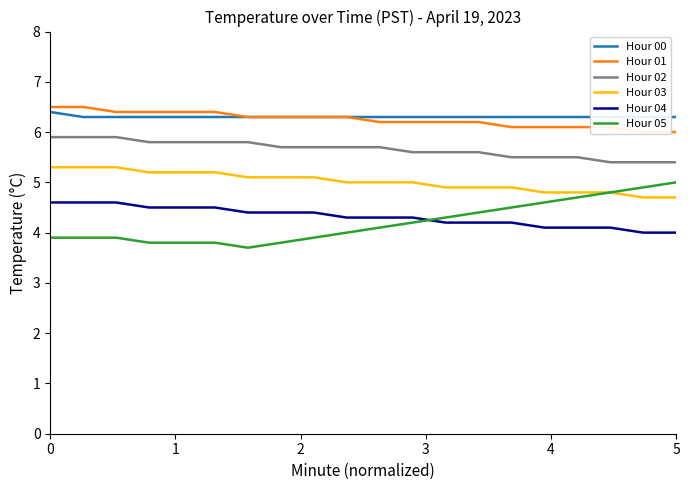

True or false: Hour 05 and Hour 02 cross at least once.

False